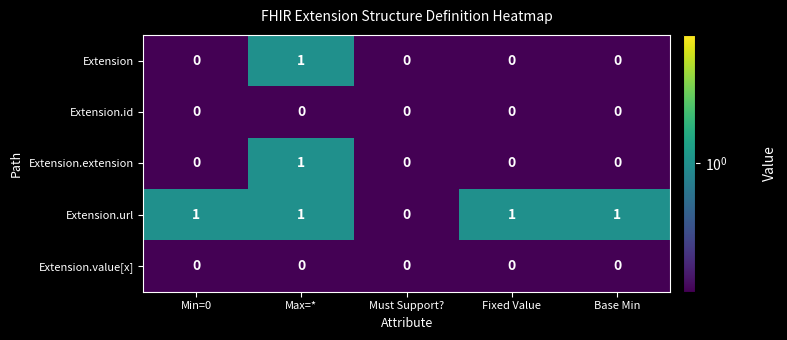

How many data points does each series have?

5